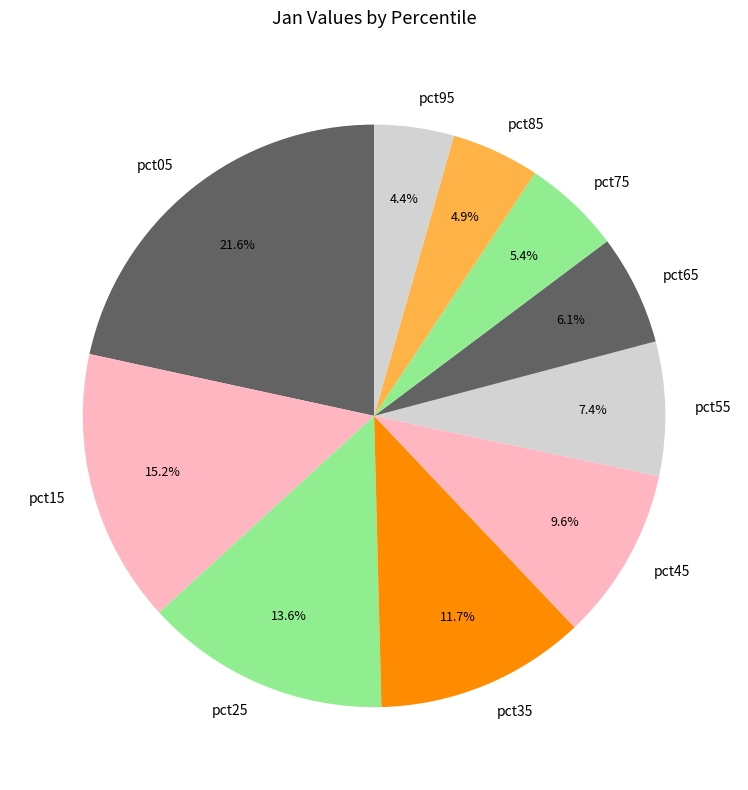

How many slices are in this pie chart?

10